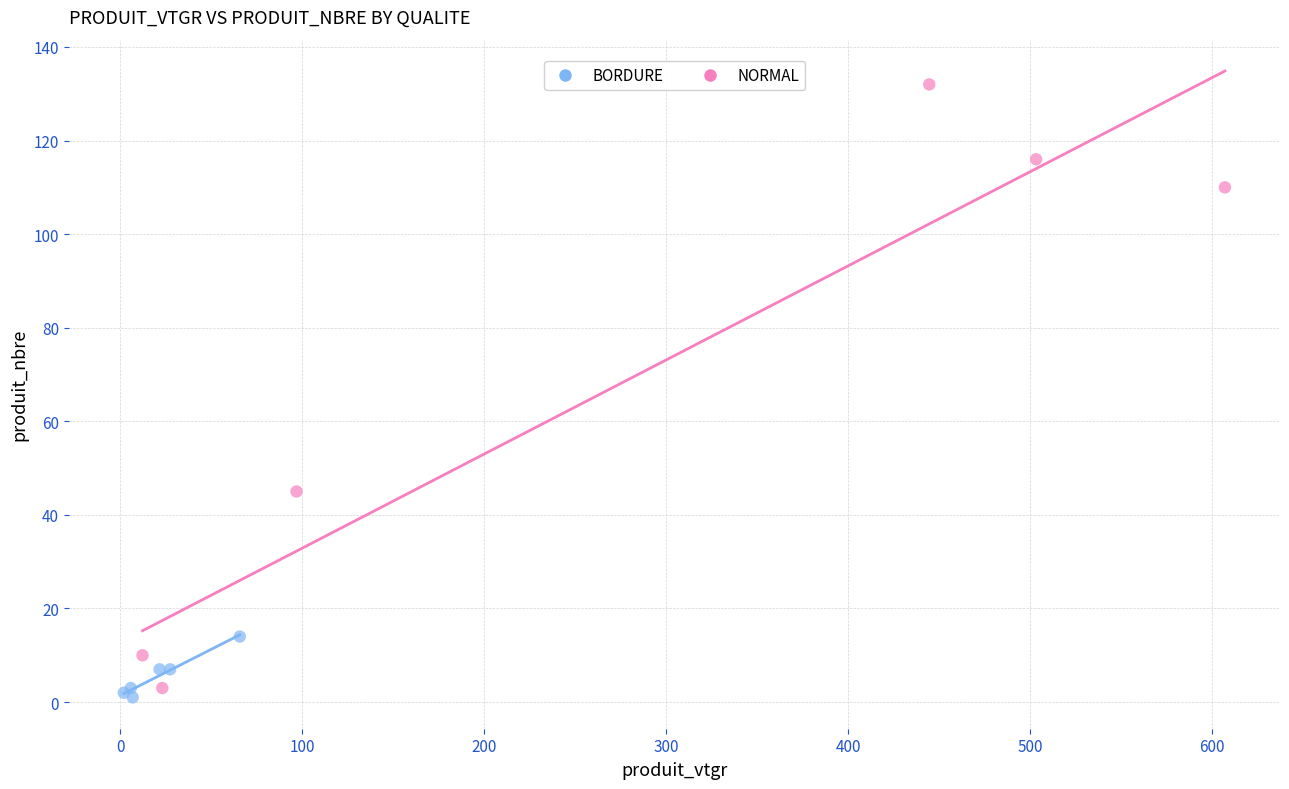

Which series contains the highest Y value?

NORMAL